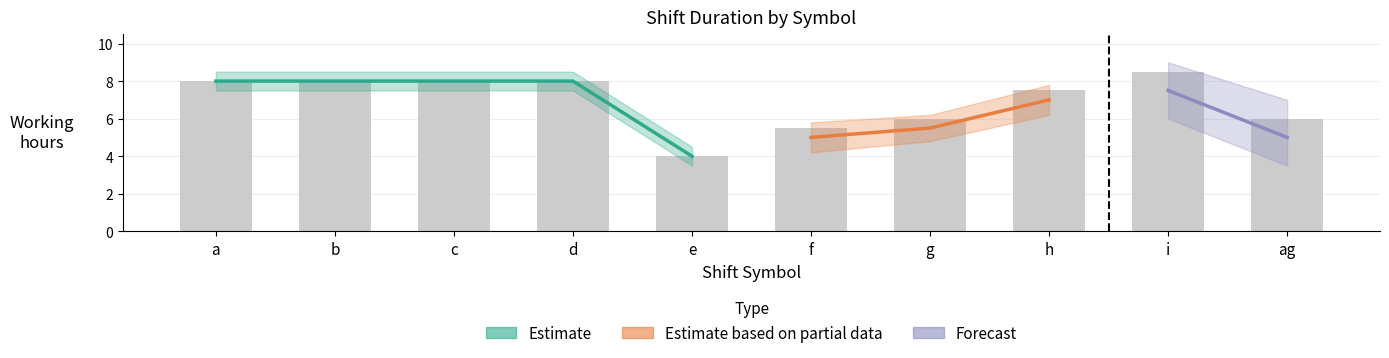

Between c and i, which is larger?

i